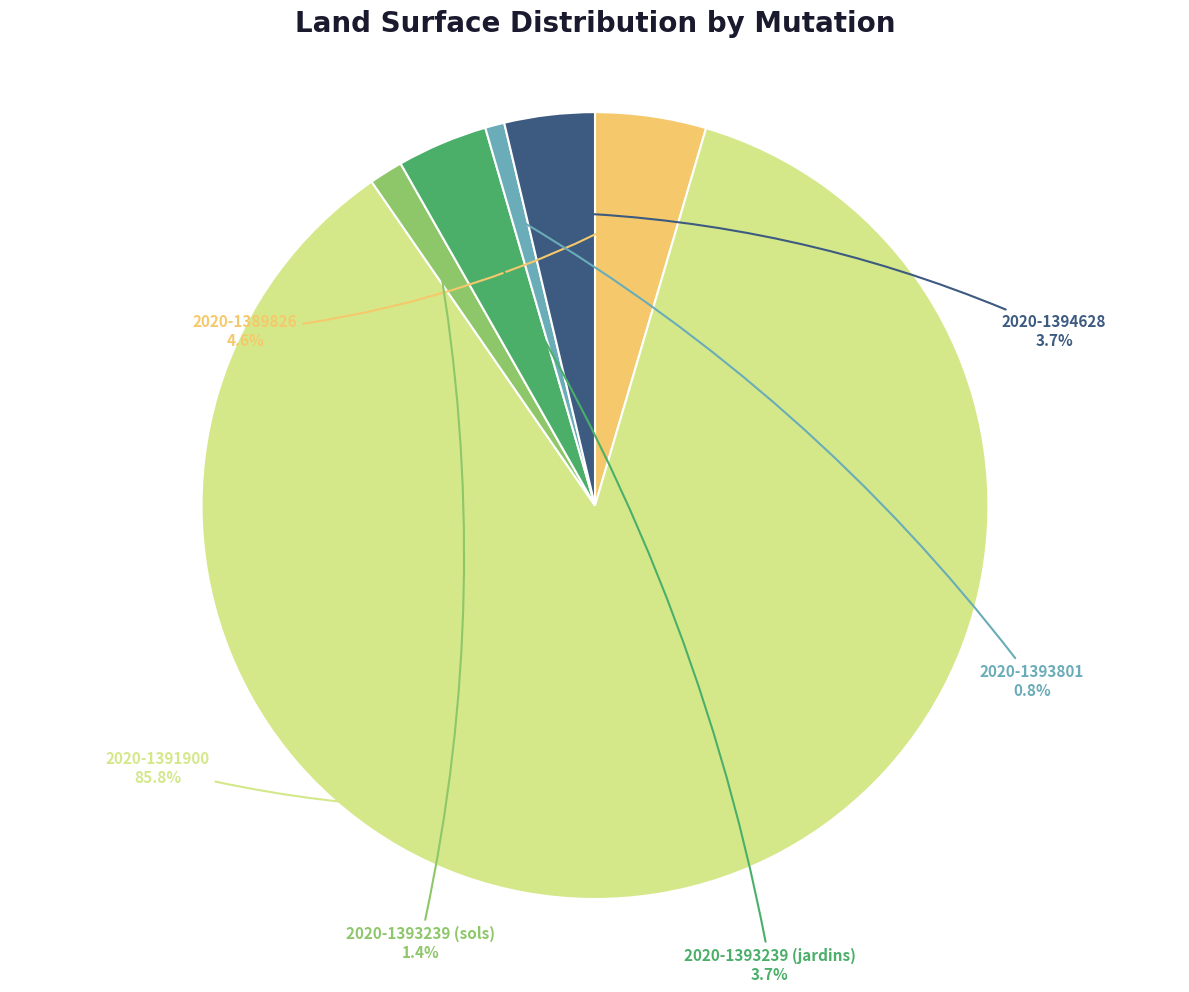

Is there any slice that represents more than half of the pie?

Yes